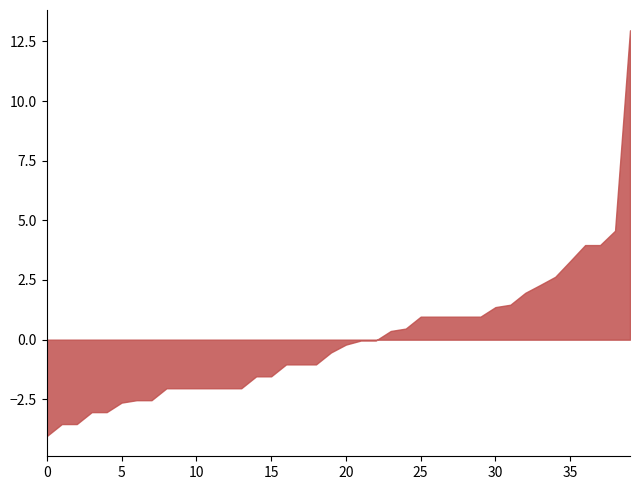

What is the smallest value displayed?

-4.0